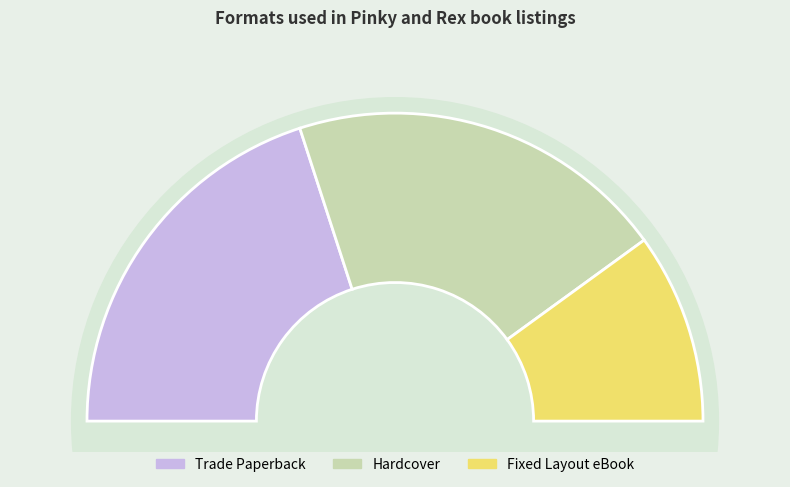

How many slices are in this pie chart?

3